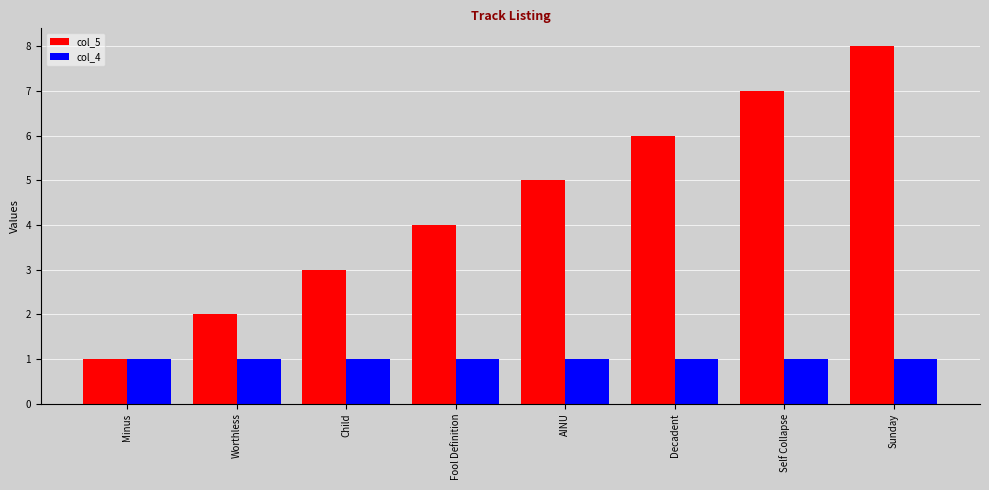

List the series in order of their peak value, lowest first.

col_4, col_5